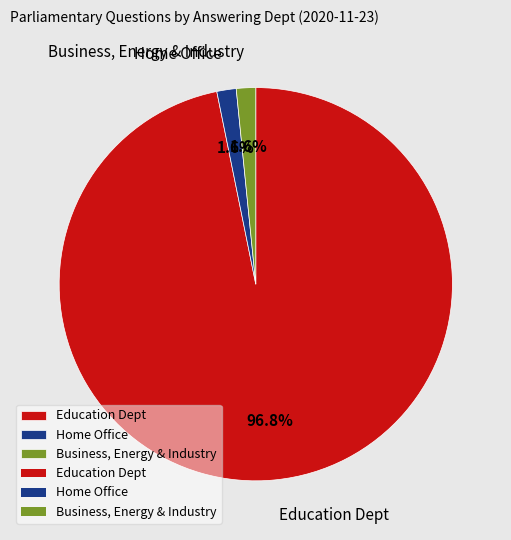

Which has a higher value, Education Dept or Business, Energy & Industry?

Education Dept